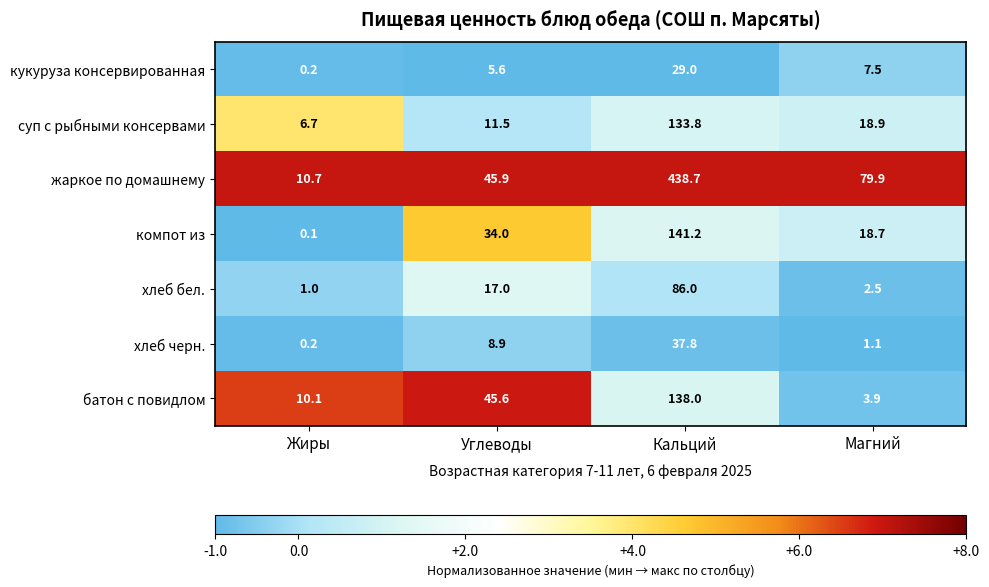

True or false: хлеб черн. has a value of 37.8 at Кальций.

True